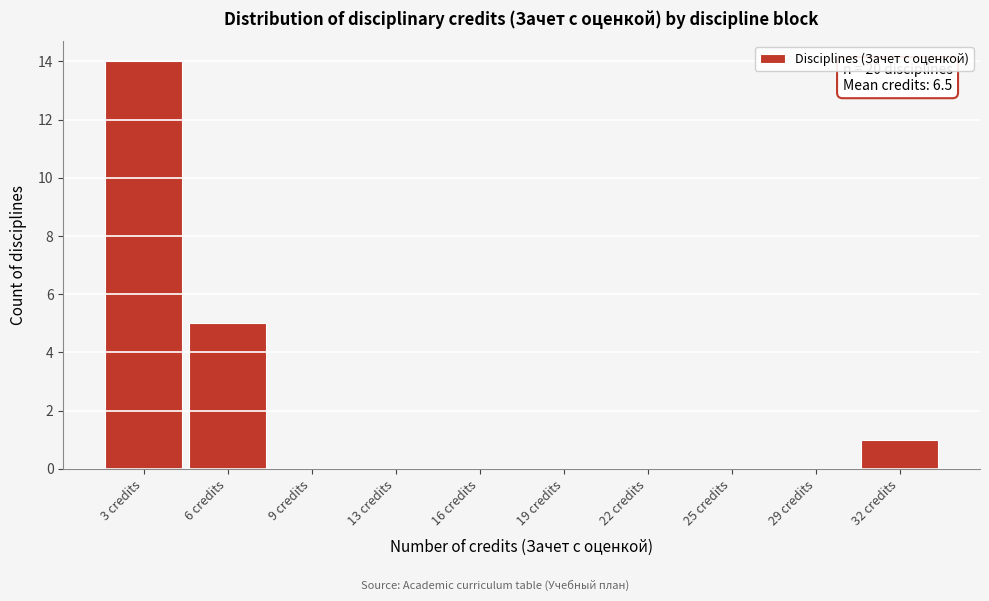

Reading left to right, extract all data points from this chart.

3 credits=14	6 credits=5	9 credits=0	13 credits=0	16 credits=0	19 credits=0	22 credits=0	25 credits=0	29 credits=0	32 credits=1